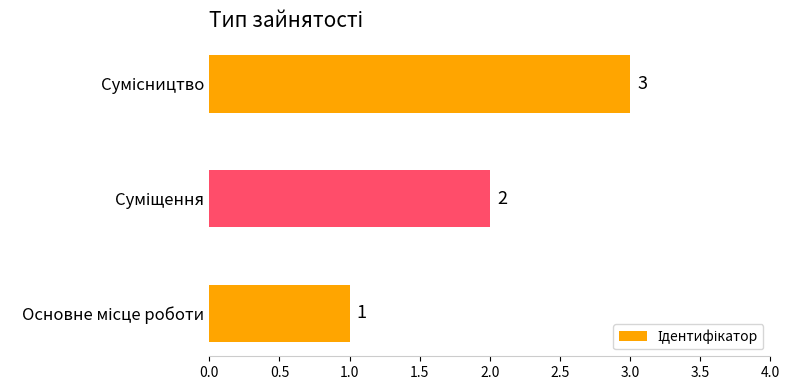

How many values are between 1 and 3?

3